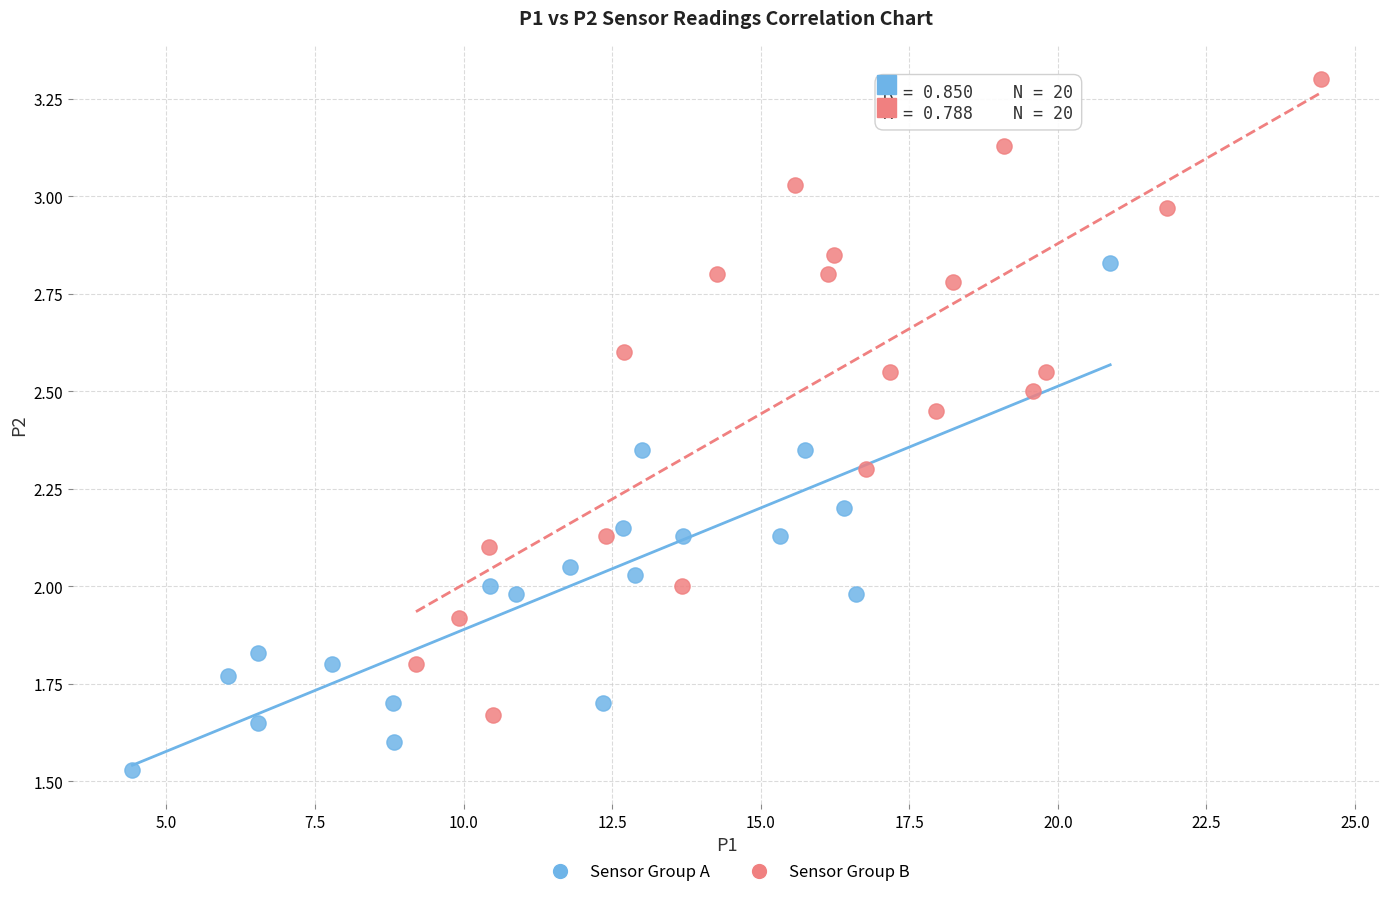

Which series contains the lowest Y value?

Sensor Group A